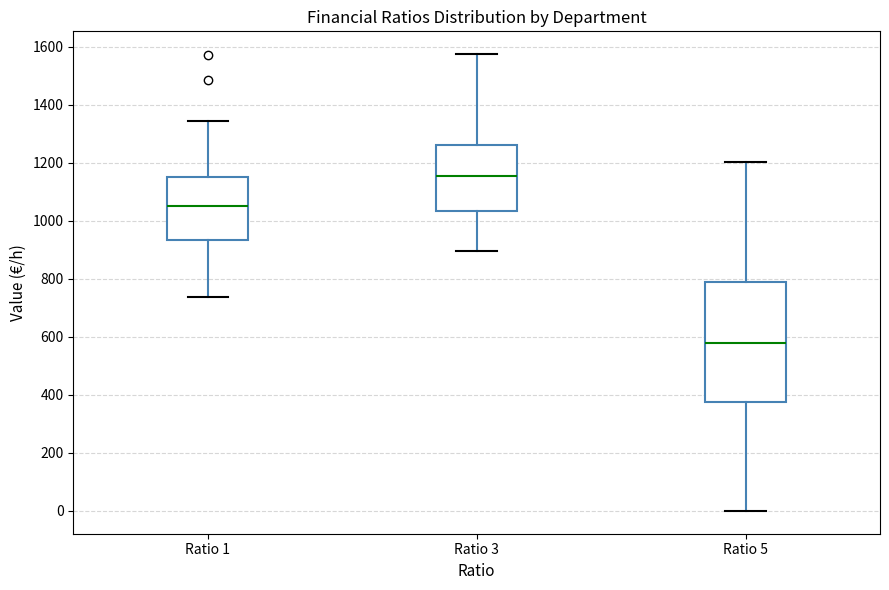

Reading left to right, transcribe this box plot: for each box, give where its median line is, the range the box spans, and where its two whiskers end, as read against the y-axis. The values are not printed on the chart, so give them approximately, as read against the axis.

Ratio 1: median 1040, box 940 to 1160, whiskers 740 to 1340
Ratio 3: median 1160, box 1040 to 1260, whiskers 900 to 1580
Ratio 5: median 580, box 380 to 780, whiskers 0 to 1200